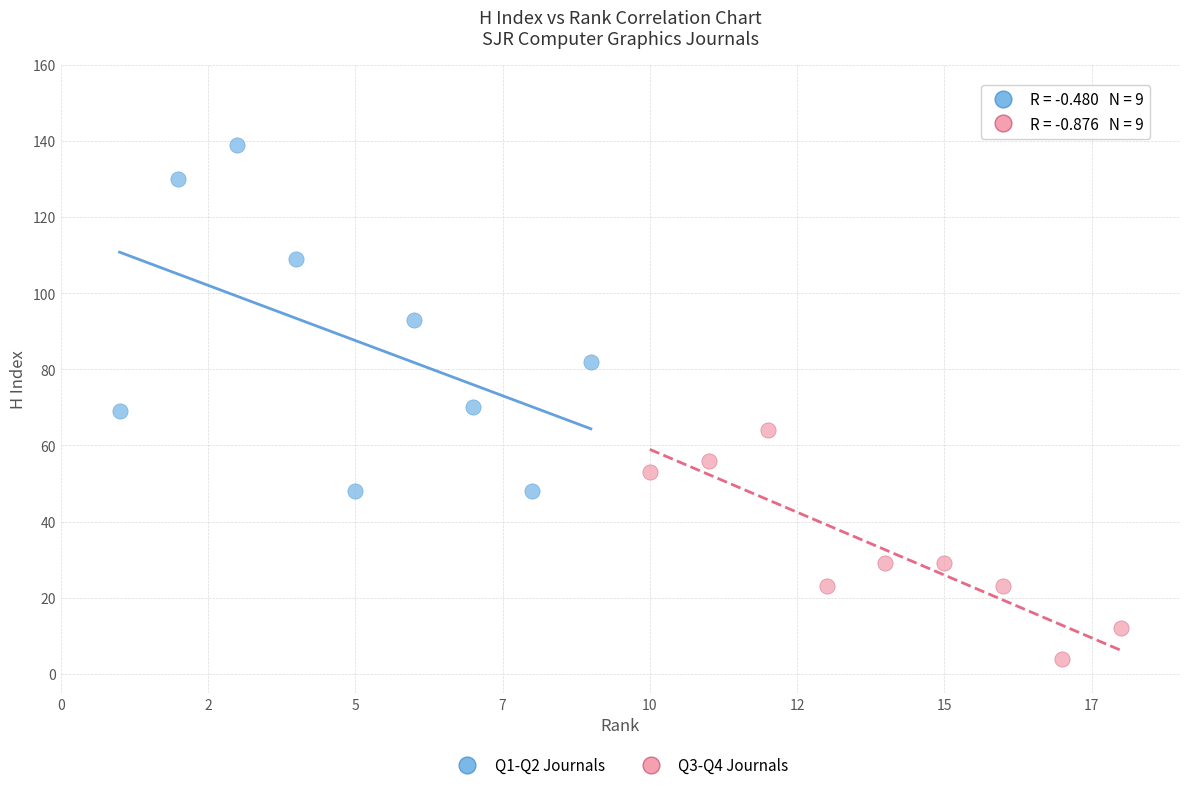

Which series has the largest Y range (max minus min)?

Q1-Q2 Journals